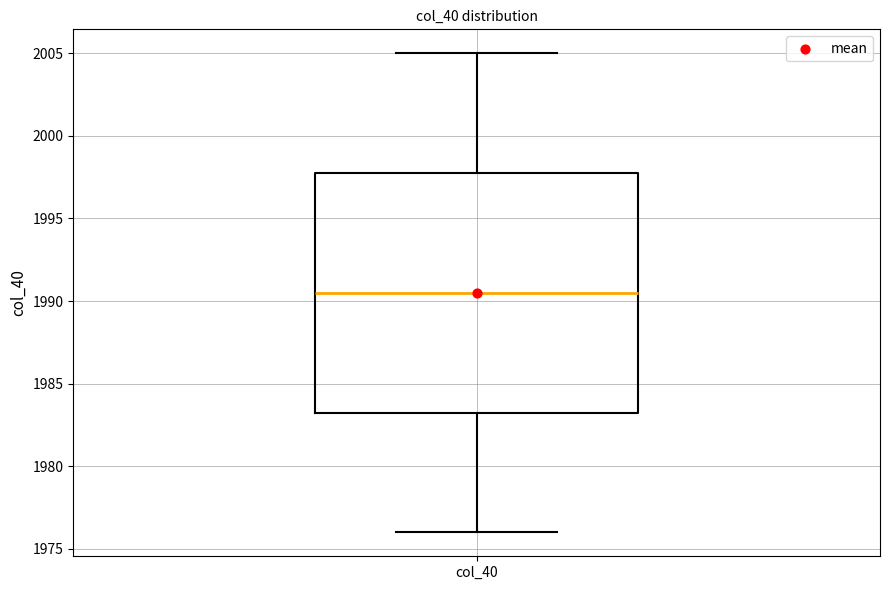

Read this box plot against the y-axis: the position of the median line, the range covered by the box, and the ends of both whiskers. The values are not printed on the chart, so give them approximately, as read against the axis.

median 1990.5, box 1983.5 to 1998.0, whiskers 1976.0 to 2005.0